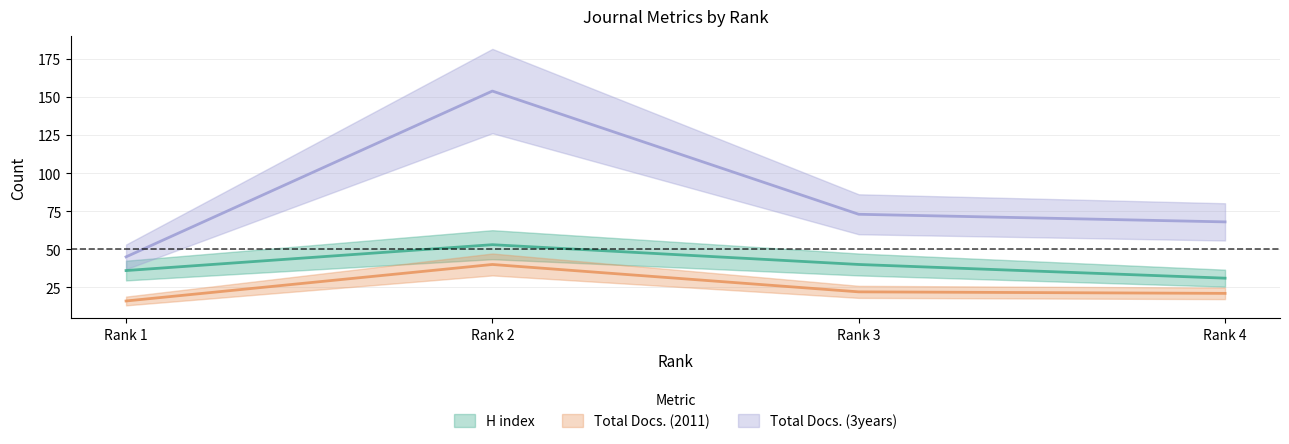

What is the total value across all series at Rank 3?

135